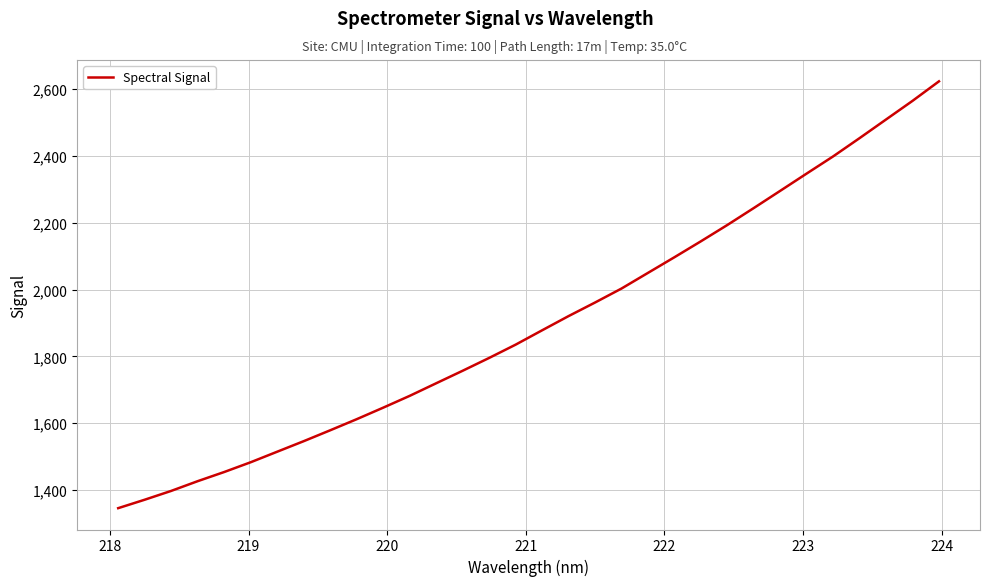

What is the smallest value displayed?

1345.6